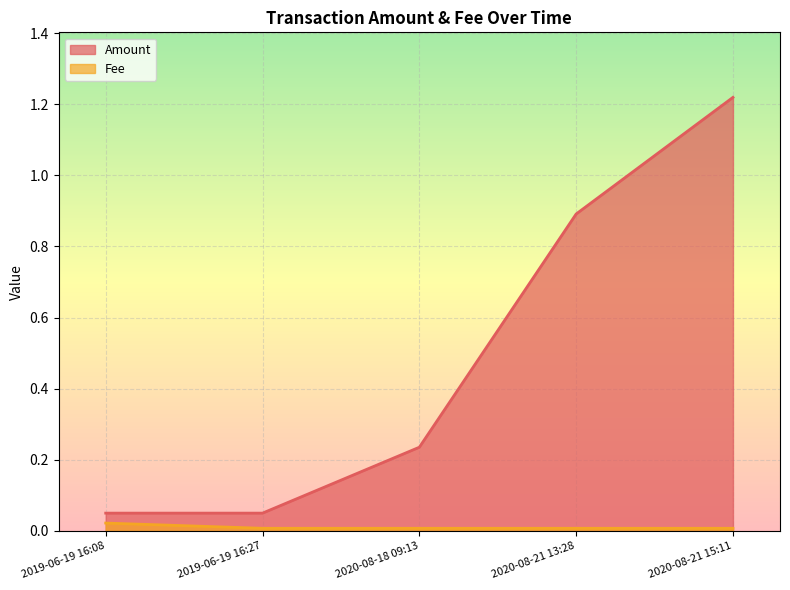

True or false: Amount and Fee intersect in this chart.

False